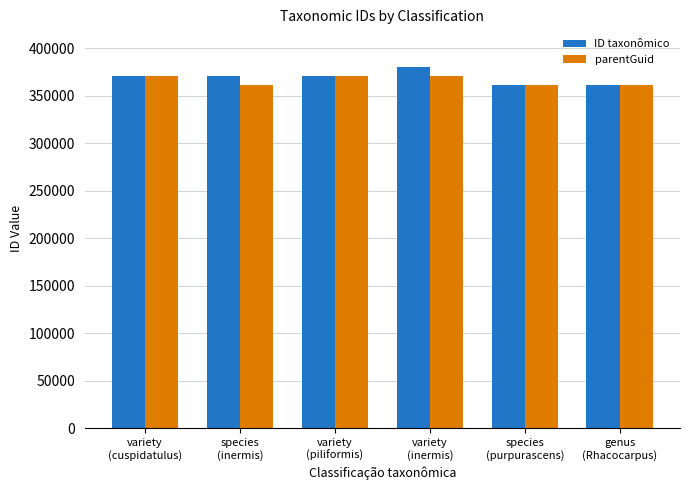

What is the minimum value shown in the chart?

361187